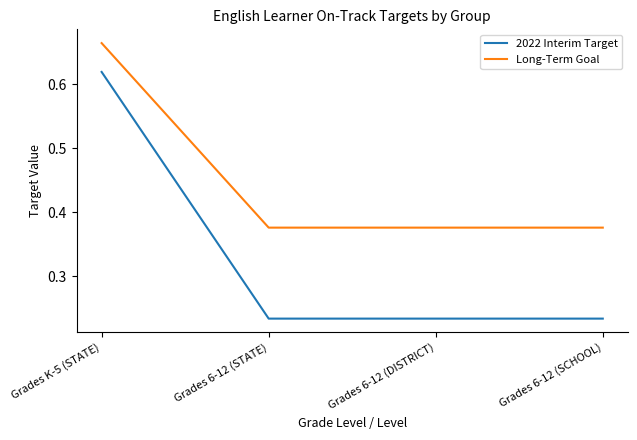

List the series in order of their peak value, highest first.

Long-Term Goal, 2022 Interim Target